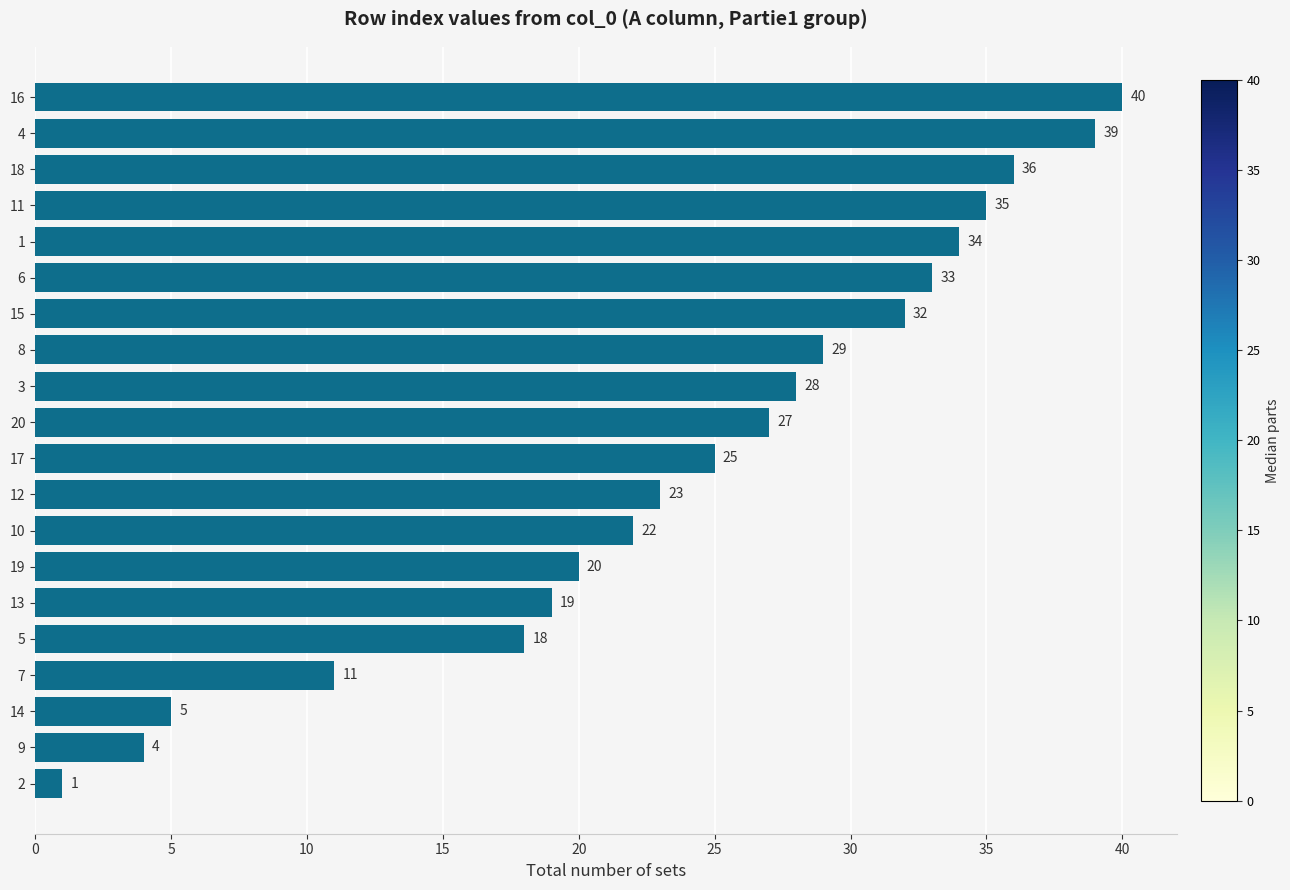

Where is the data nearest to the value 20?

19